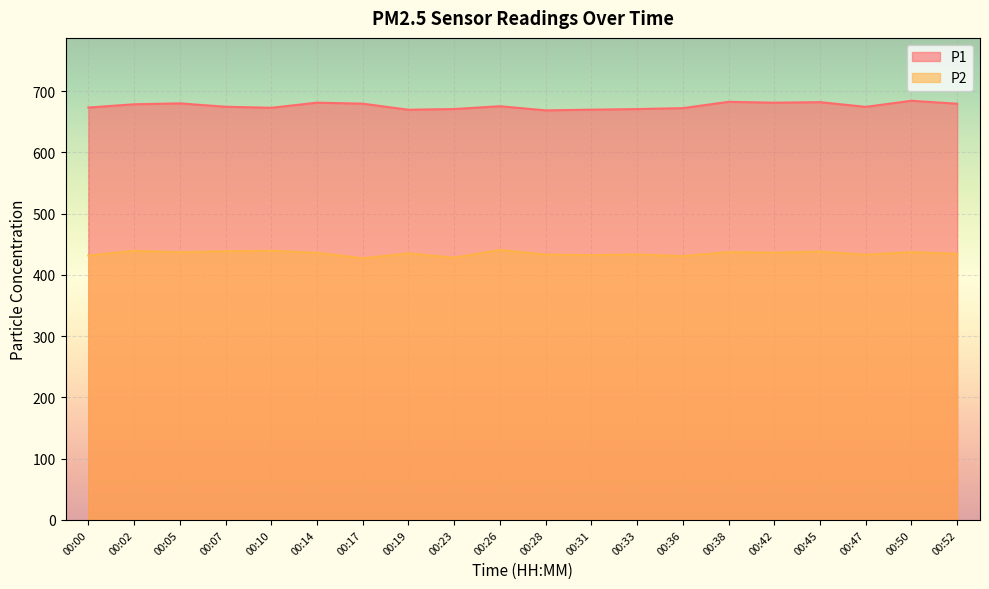

List the series in order of their peak value, highest first.

P1, P2